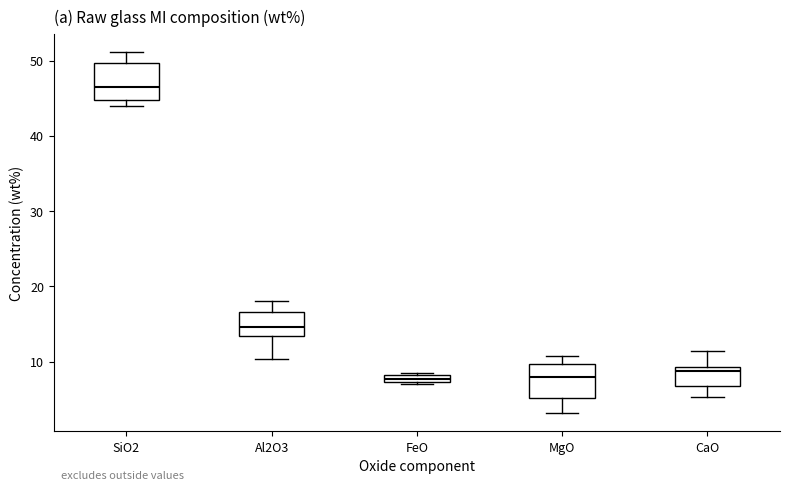

Where is the lower edge of the box for FeO on the y-axis? The values are not printed on the chart, so give them approximately, as read against the axis.

7